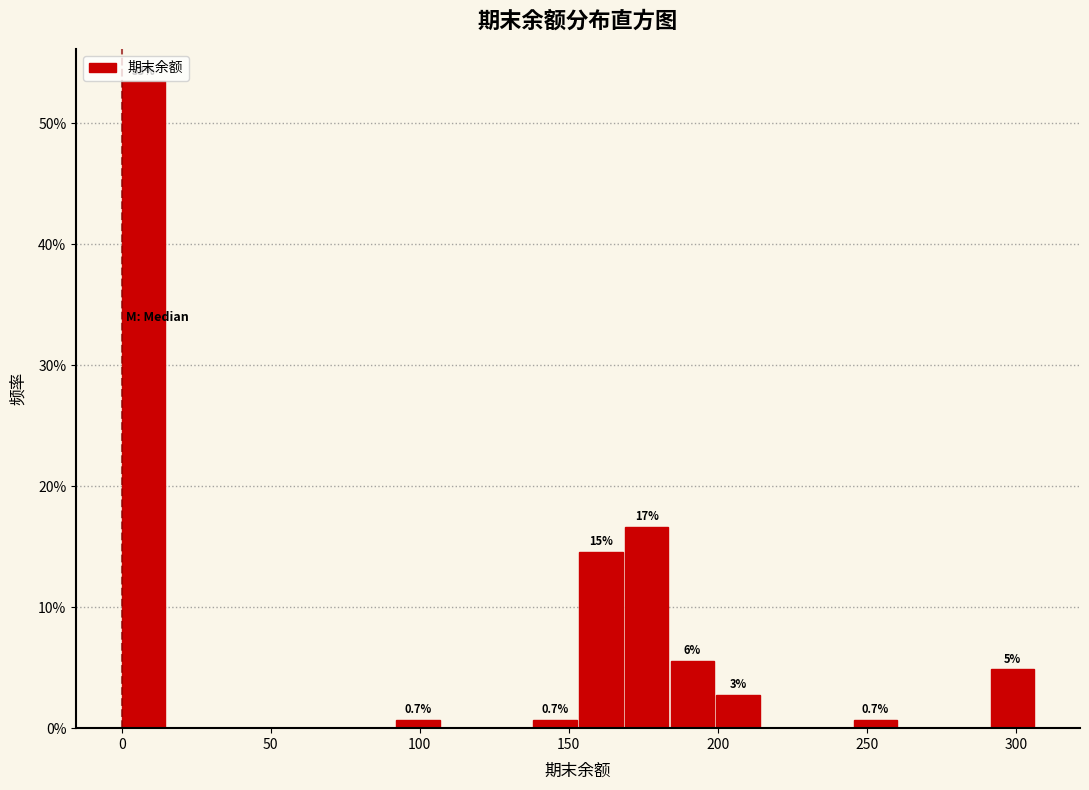

Read against the x-axis, roughly where is the centre of the tallest bar?

5